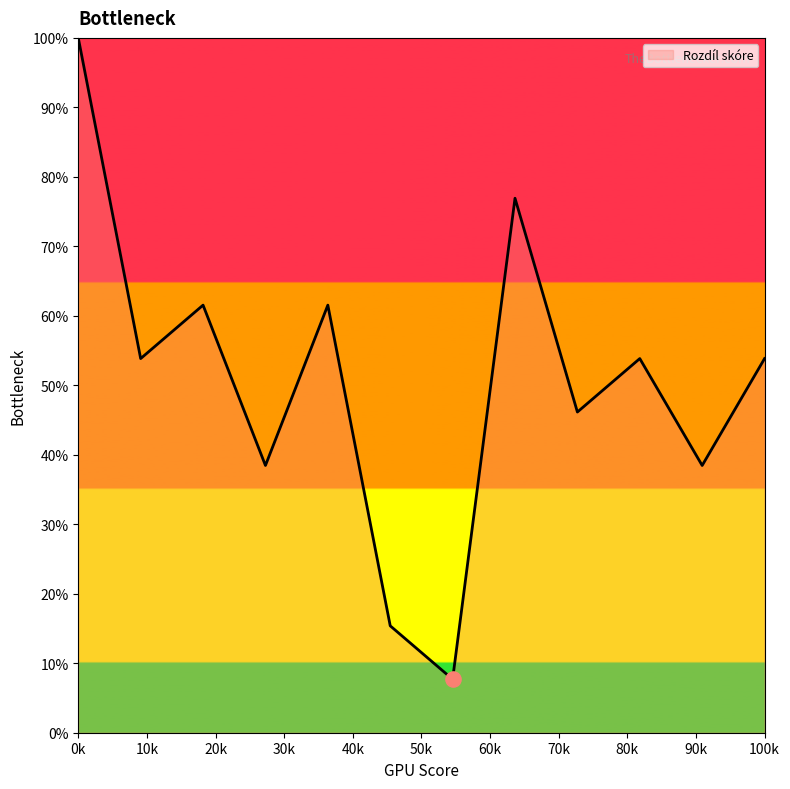

What is the smallest value displayed?

7.7